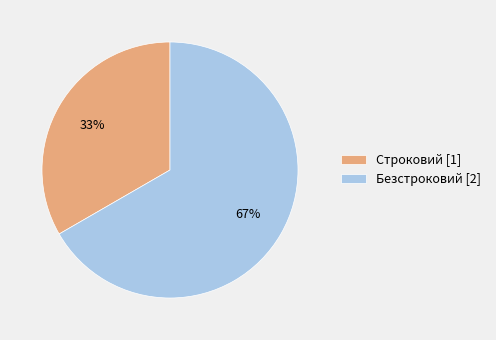

To the nearest percent, what percentage of the pie is Безстроковий?

67%